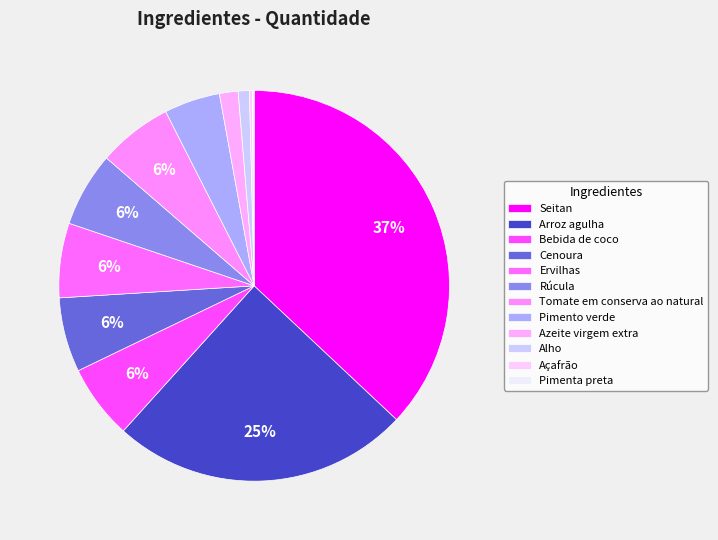

Is it true that Cenoura is 6% of the pie?

True